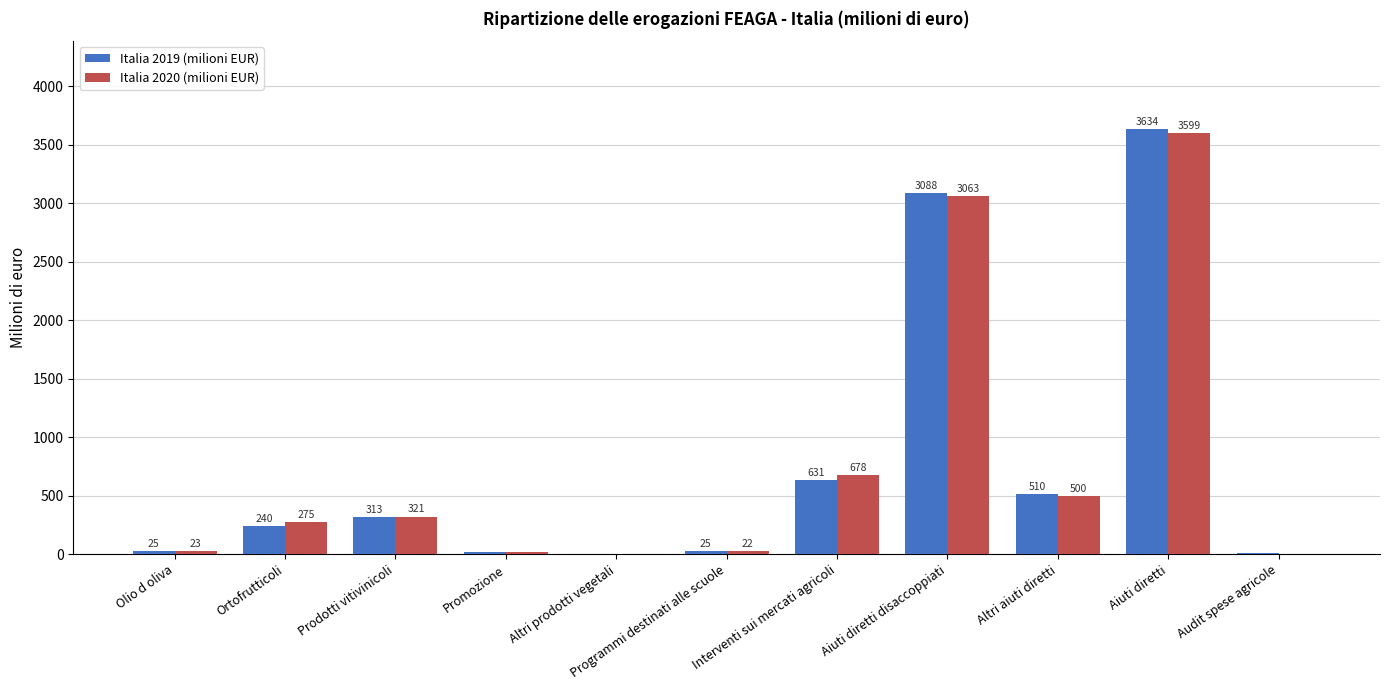

At which category is the sum across all series the highest?

Aiuti diretti